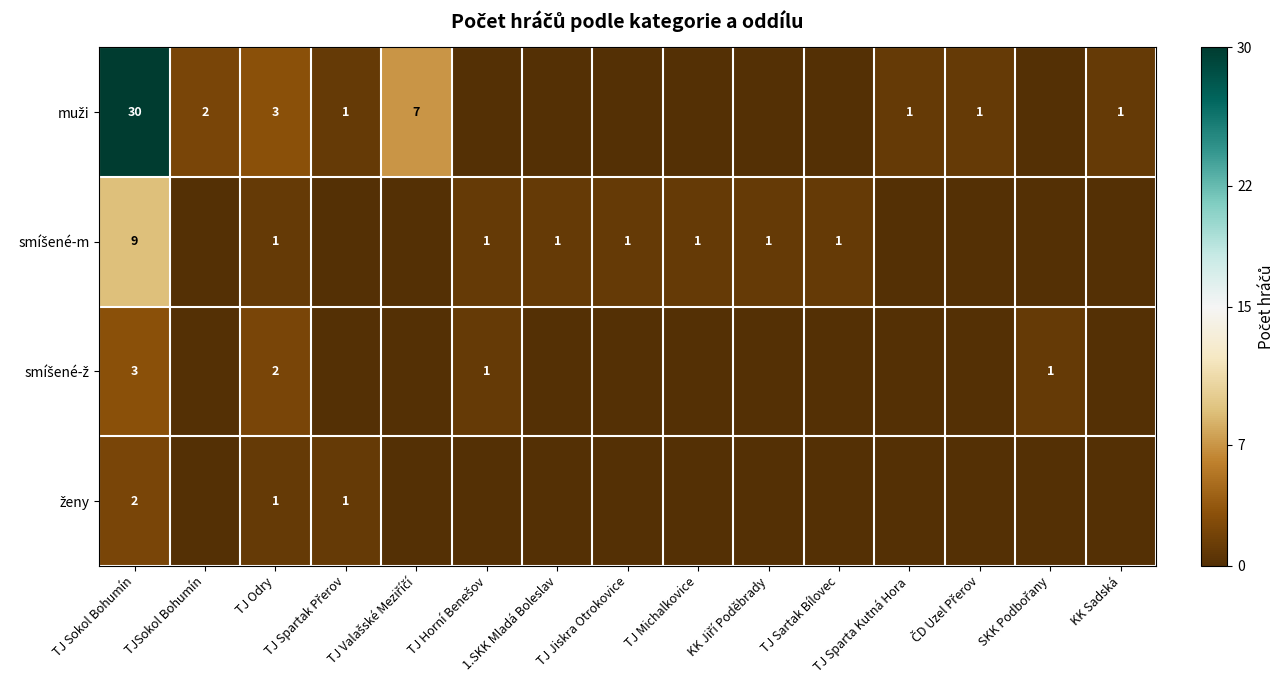

True or false: smíšené-m has a value of 0 at TJSokol Bohumín.

True